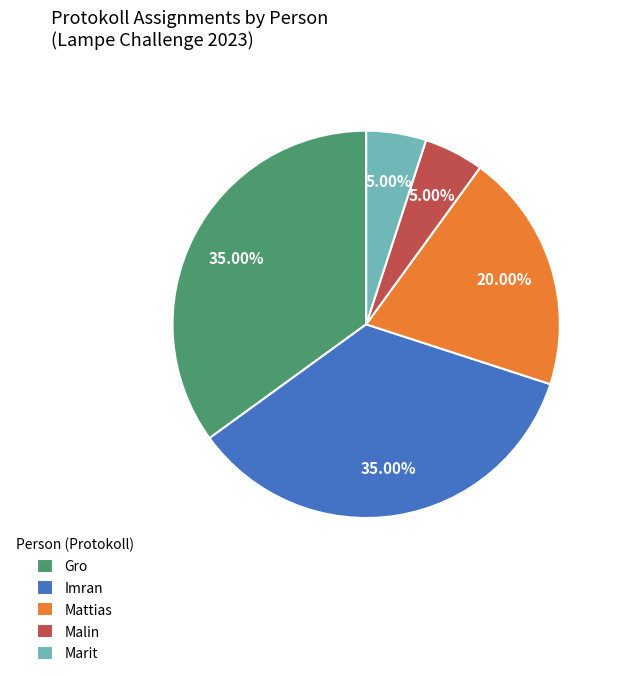

The Malin slice represents 11% of the pie. True or false?

False